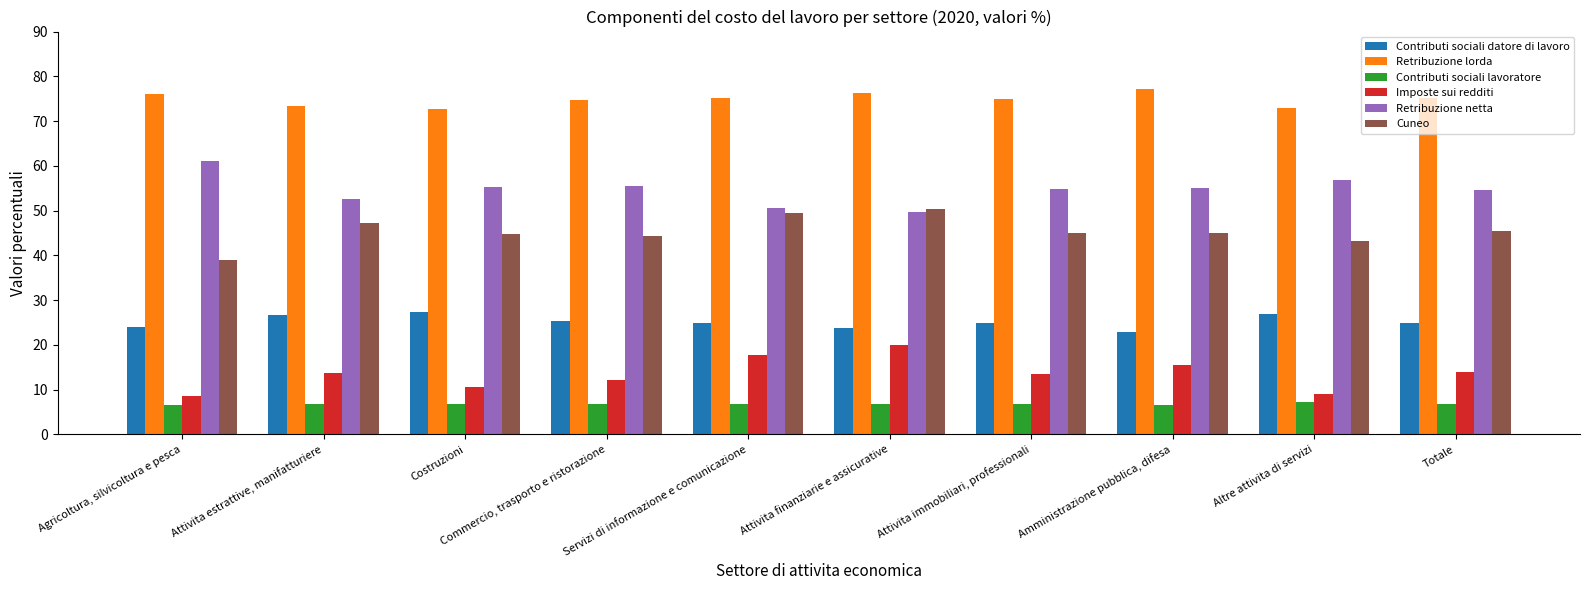

What is the total value across all series at Attivita immobiliari, professionali?

220.2